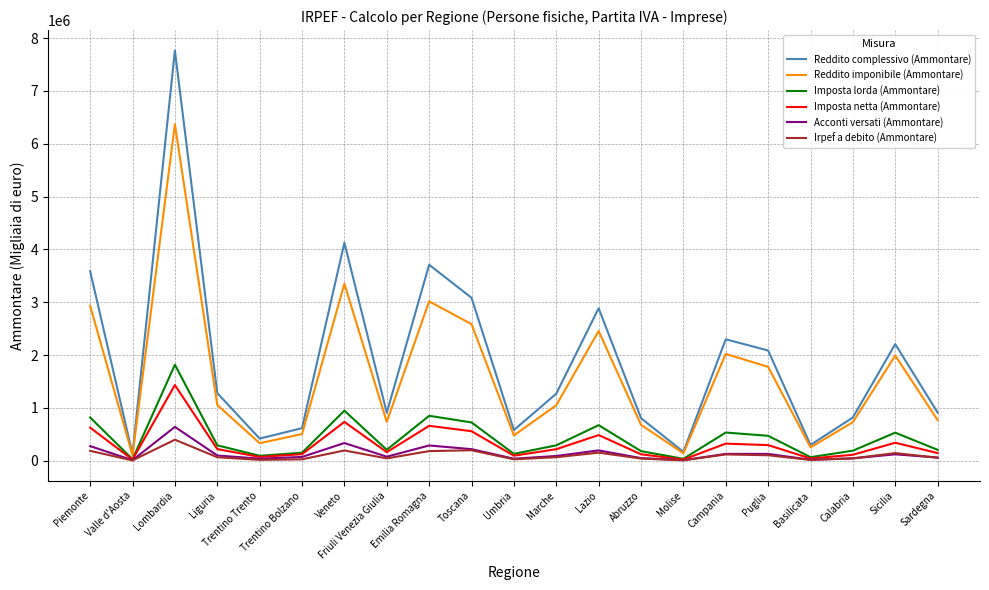

Is it true that Reddito complessivo (Ammontare) equals 2207560 at Sicilia?

True